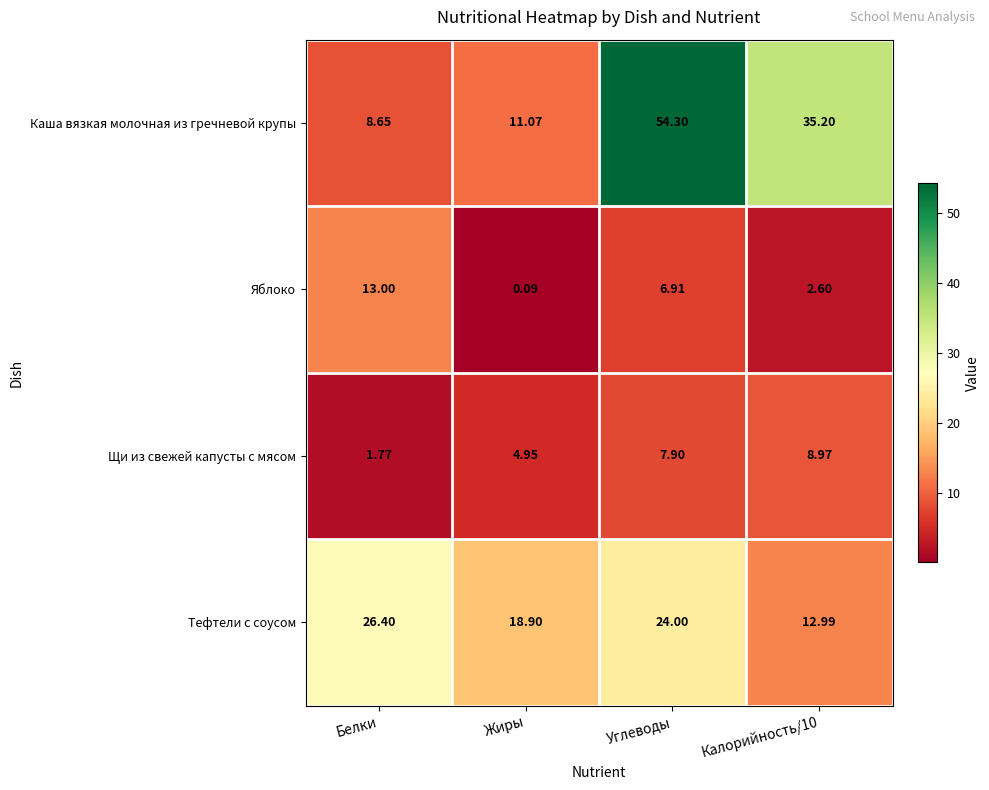

Which series changed the most between Жиры and Углеводы?

Каша вязкая молочная из гречневой крупы